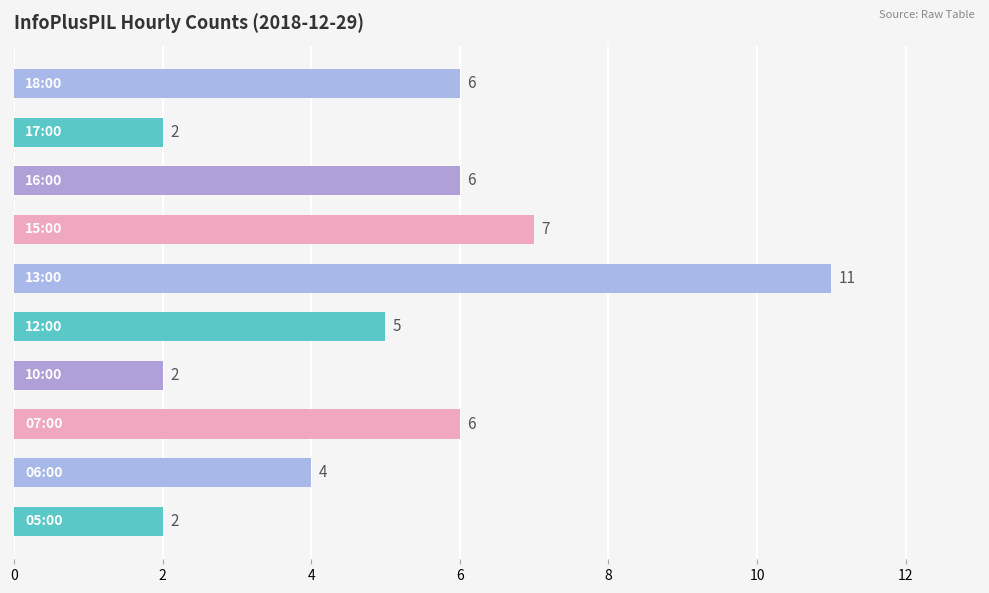

What is the difference between the second highest and minimum values?

5